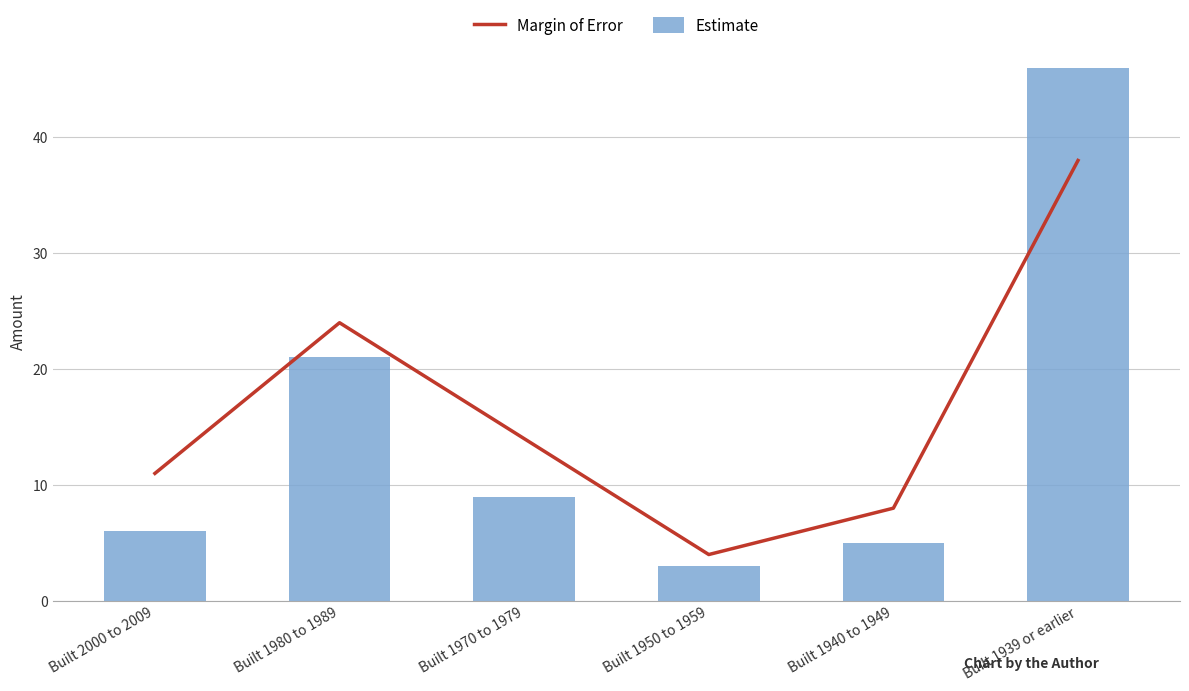

Read the Estimate value at Built 1980 to 1989.

21